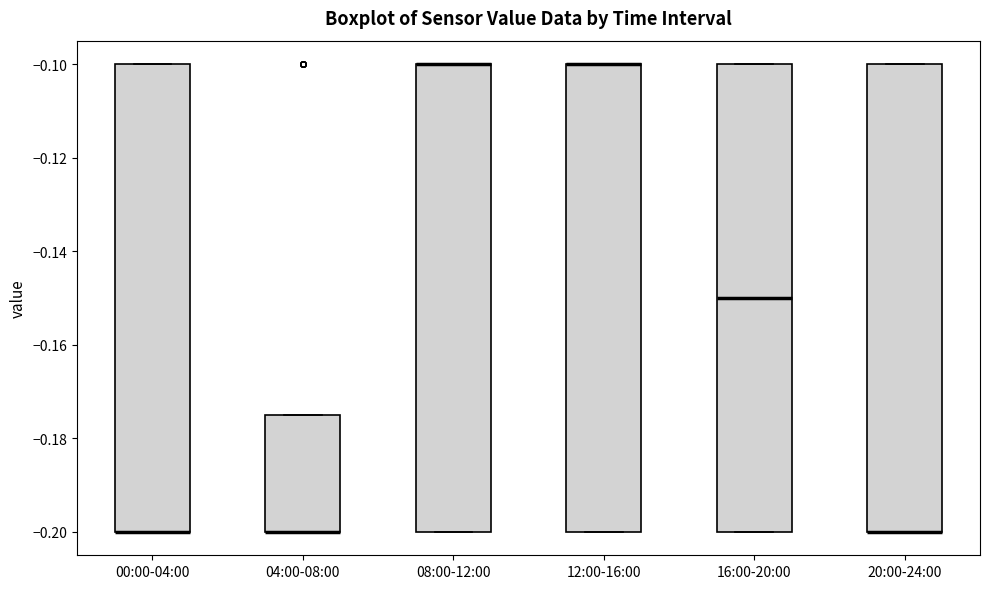

Reading left to right, read every box against the y-axis: the position of its median line, the range the box covers, and the ends of its whiskers. The values are not printed on the chart, so give them approximately, as read against the axis.

00:00-04:00: median -0.200 (drawn on the box's lower edge), box -0.200 to -0.100, whiskers -0.200 to -0.100
04:00-08:00: median -0.200 (drawn on the box's lower edge), box -0.200 to -0.174, whiskers -0.200 to -0.174
08:00-12:00: median -0.100 (drawn on the box's upper edge), box -0.200 to -0.100, whiskers -0.200 to -0.100
12:00-16:00: median -0.100 (drawn on the box's upper edge), box -0.200 to -0.100, whiskers -0.200 to -0.100
16:00-20:00: median -0.150, box -0.200 to -0.100, whiskers -0.200 to -0.100
20:00-24:00: median -0.200 (drawn on the box's lower edge), box -0.200 to -0.100, whiskers -0.200 to -0.100